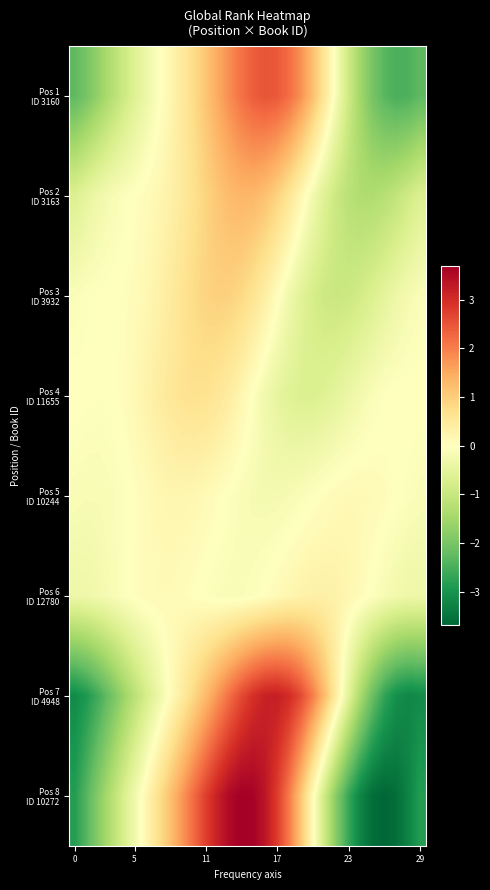

What is the maximum value shown in the chart?

3.7